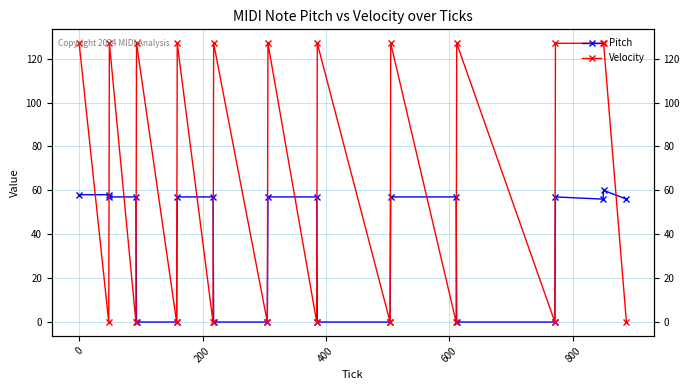

Is the value of Velocity at 1000 greater than the value of Pitch at 200?

Yes